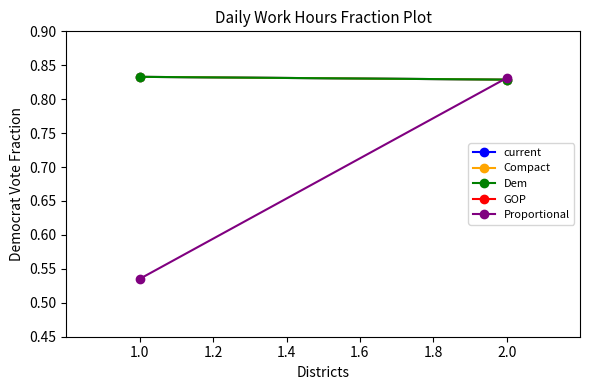

Between 1.0 and 2.0, which series saw the biggest shift?

Proportional